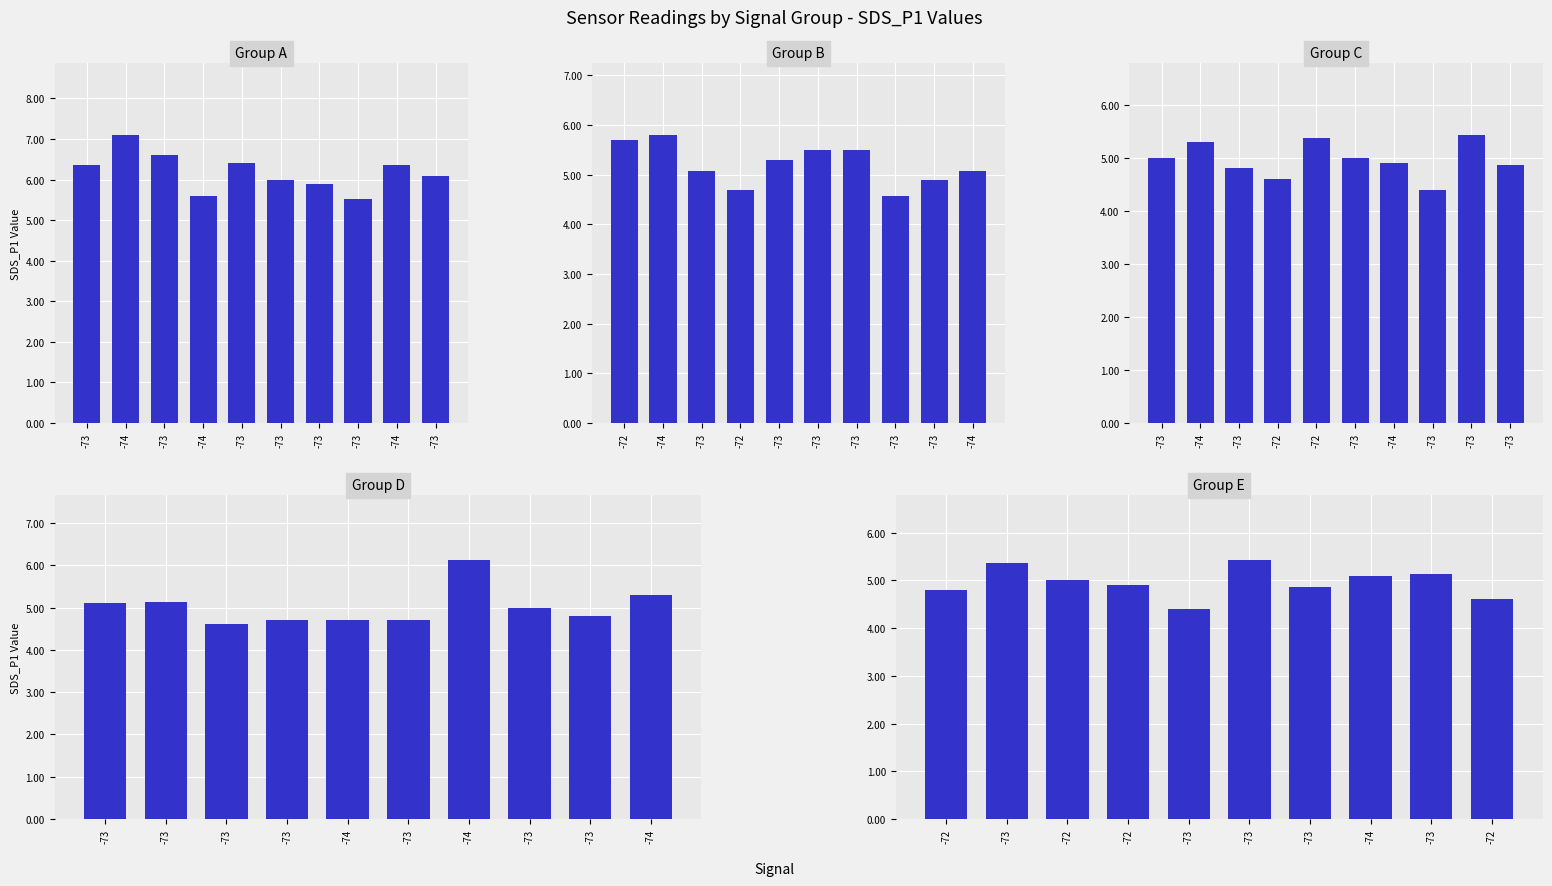

What is the difference between the maximum and minimum values?

1.0